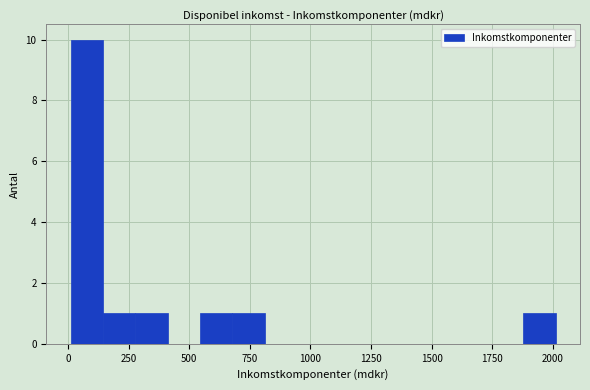

Read against the x-axis, roughly where is the centre of the tallest bar?

100